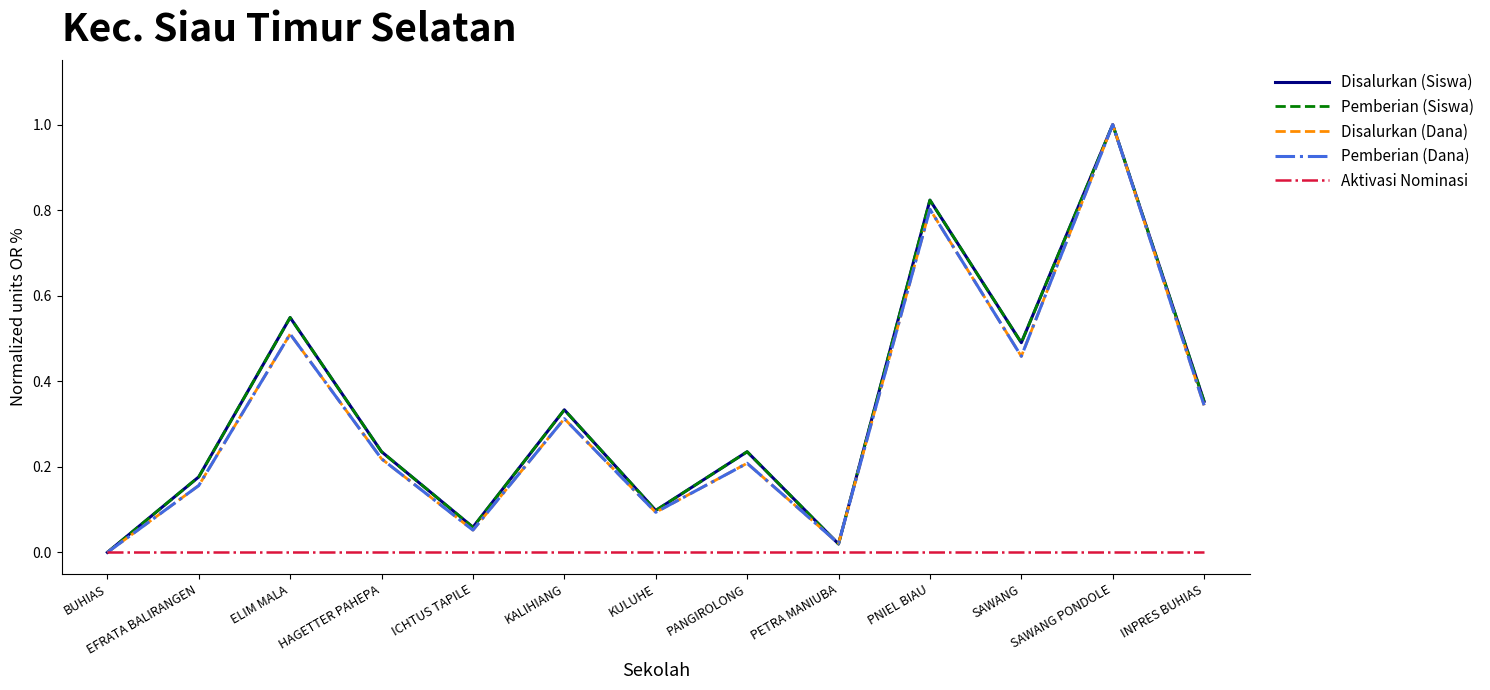

Does the chart display data point markers on the line(s)?

No